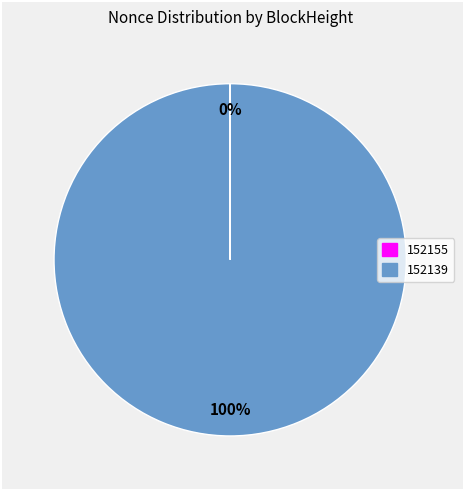

To the nearest percent, what is the average slice percentage?

50%